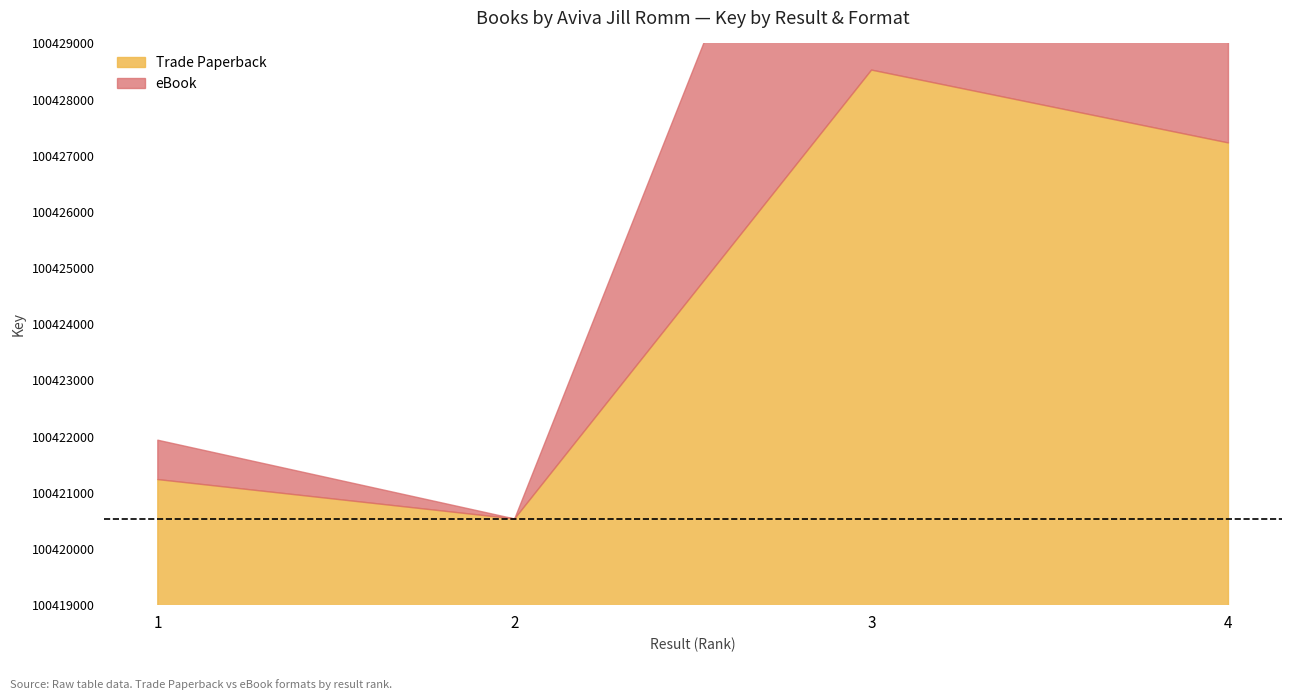

True or false: Trade Paperback and eBook intersect in this chart.

False